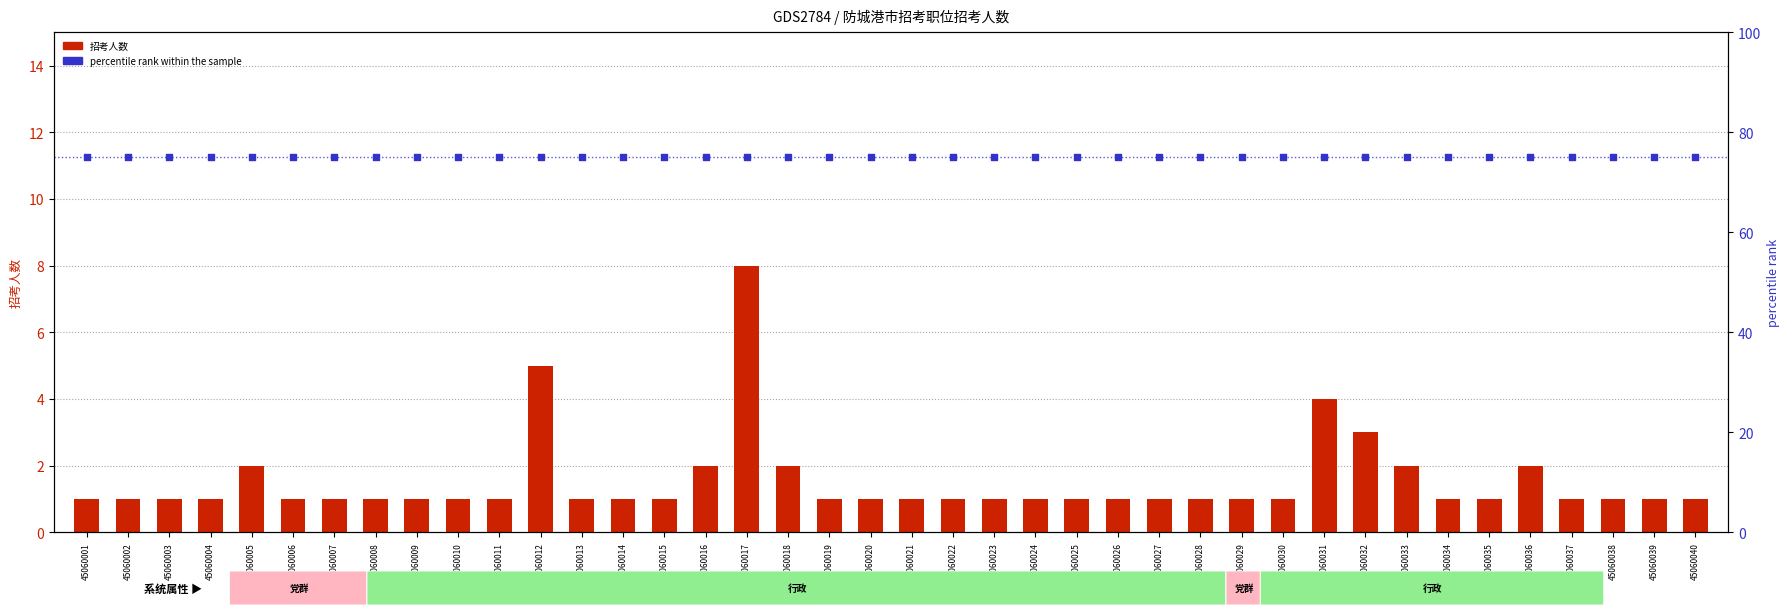

Which series has the largest total across all categories?

percentile rank within the sample